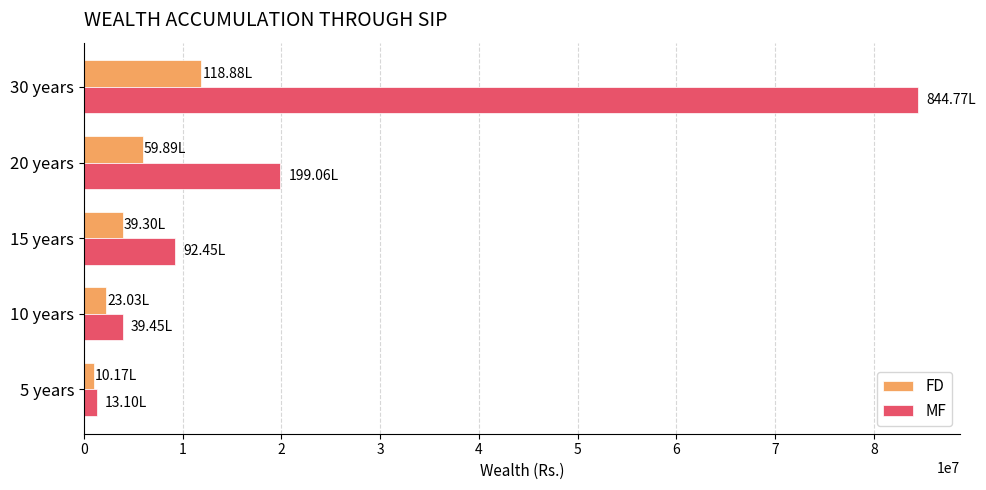

What is the average value of the MF series?

23776709.1